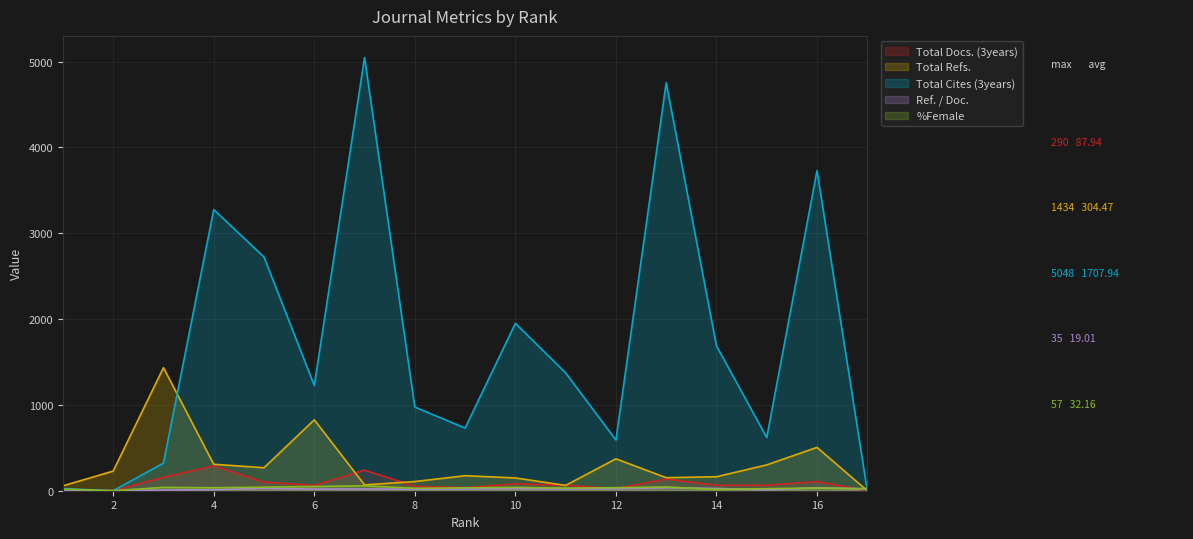

Rank the series by their maximum value, from lowest to highest.

Ref. / Doc., %Female, Total Docs. (3years), Total Refs., Total Cites (3years)